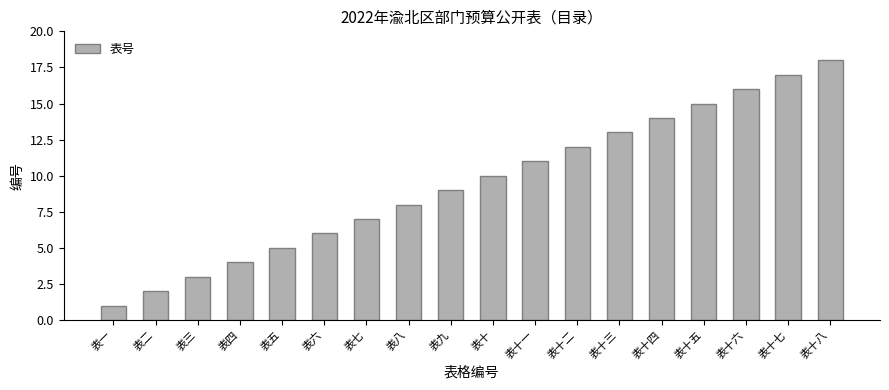

Reading right to left, extract all data points from this chart.

表十八=18	表十七=17	表十六=16	表十五=15	表十四=14	表十三=13	表十二=12	表十一=11	表十=10	表九=9	表八=8	表七=7	表六=6	表五=5	表四=4	表三=3	表二=2	表一=1